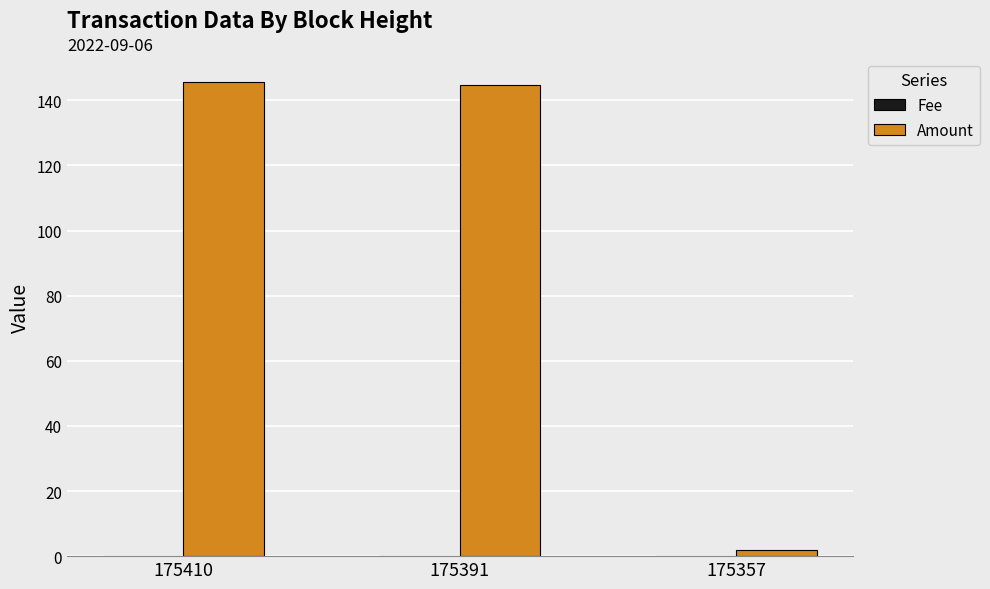

What is the maximum value shown in the chart?

145.5